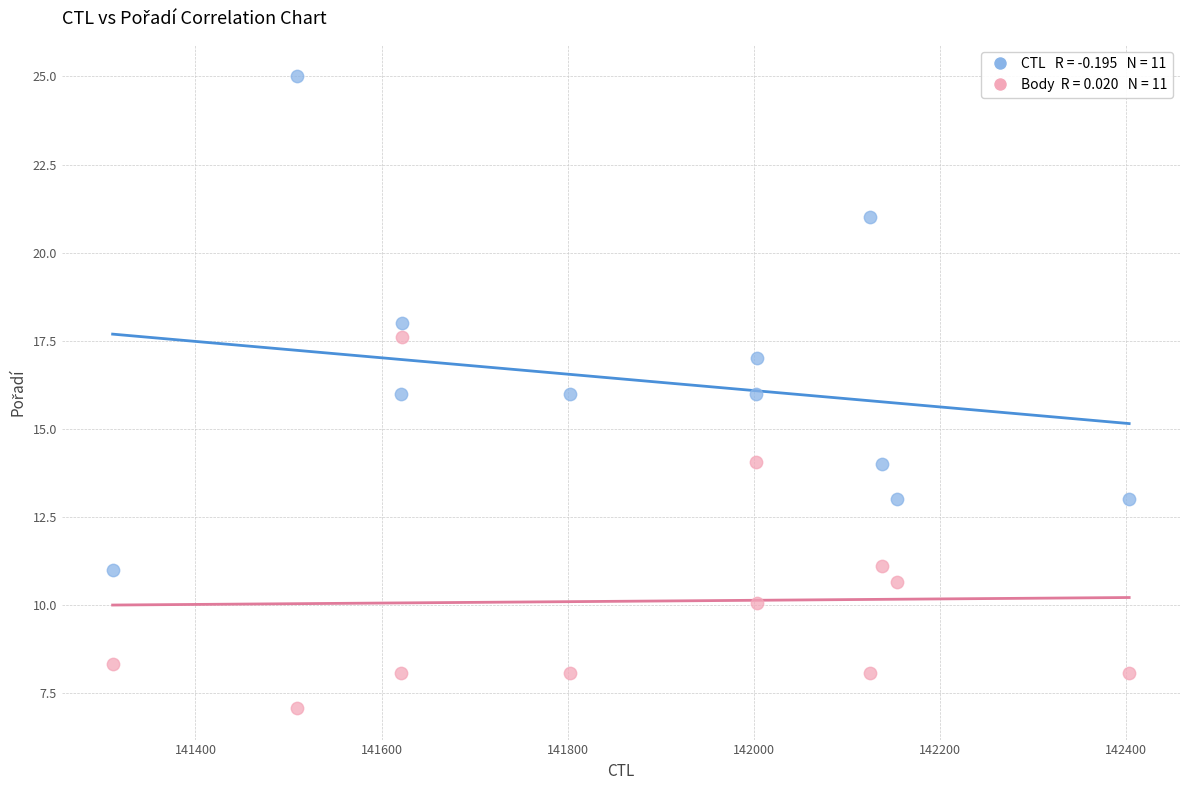

Across all data points, what is the range of X values (max minus min)?

1092.0